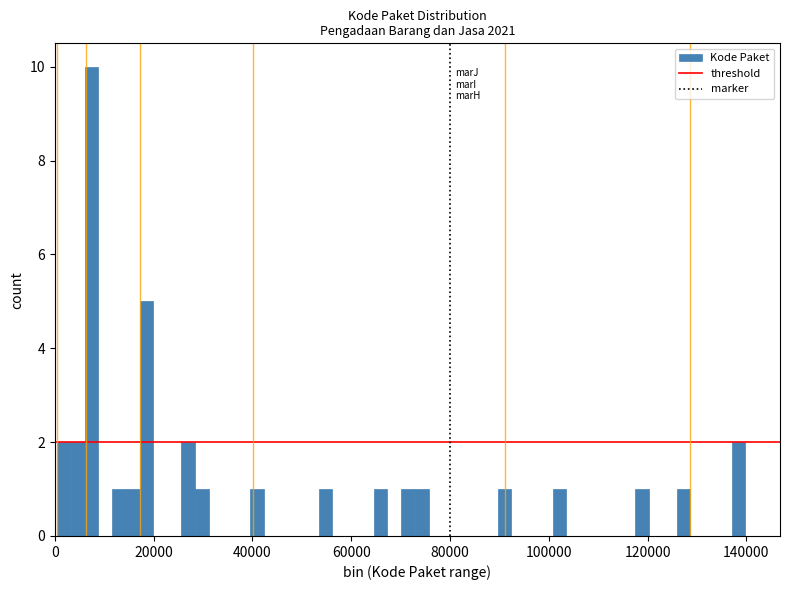

Read against the x-axis, roughly where is the centre of the tallest bar?

8000